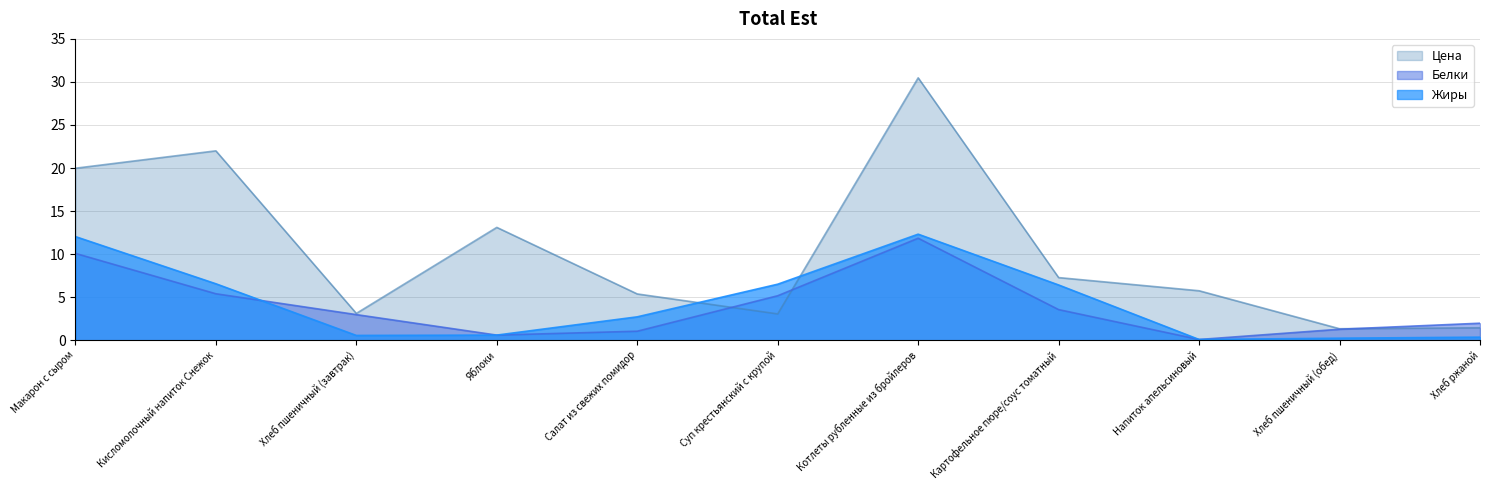

True or false: Жиры has more than 2 interior local peaks.

False